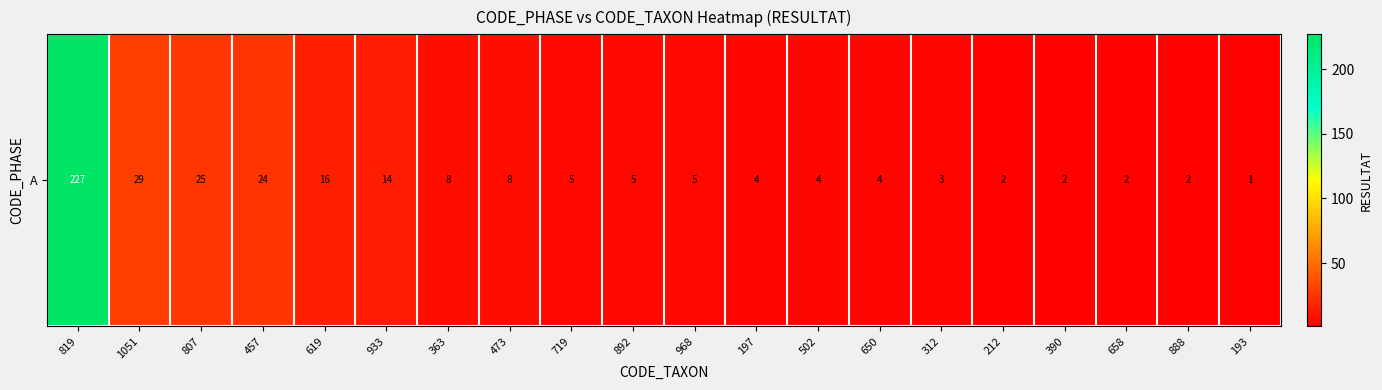

List the labels in order of value, largest first.

819, 1051, 807, 457, 619, 933, 363, 473, 719, 892, 968, 197, 502, 650, 312, 212, 390, 658, 888, 193